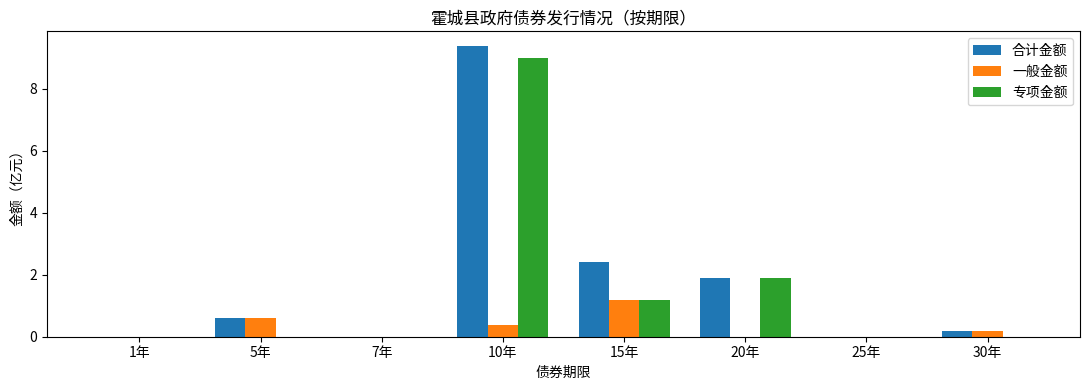

What is the total value across all series at 20年?

3.8